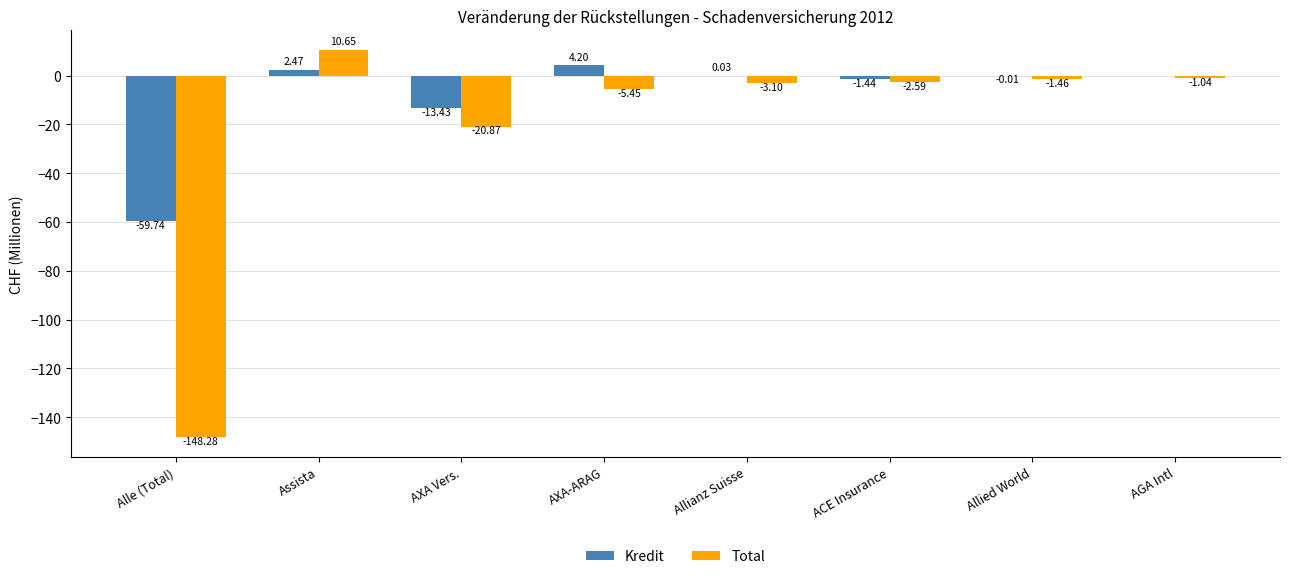

Is the value of Kredit at Allianz Suisse greater than the value of Total at Allianz Suisse?

Yes